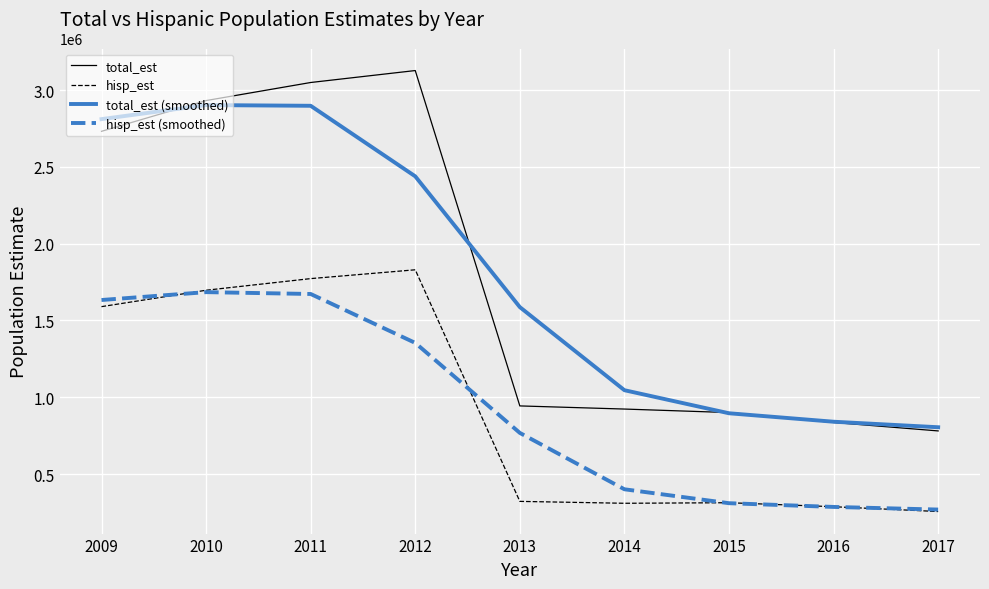

Does the chart display data point markers on the line(s)?

No